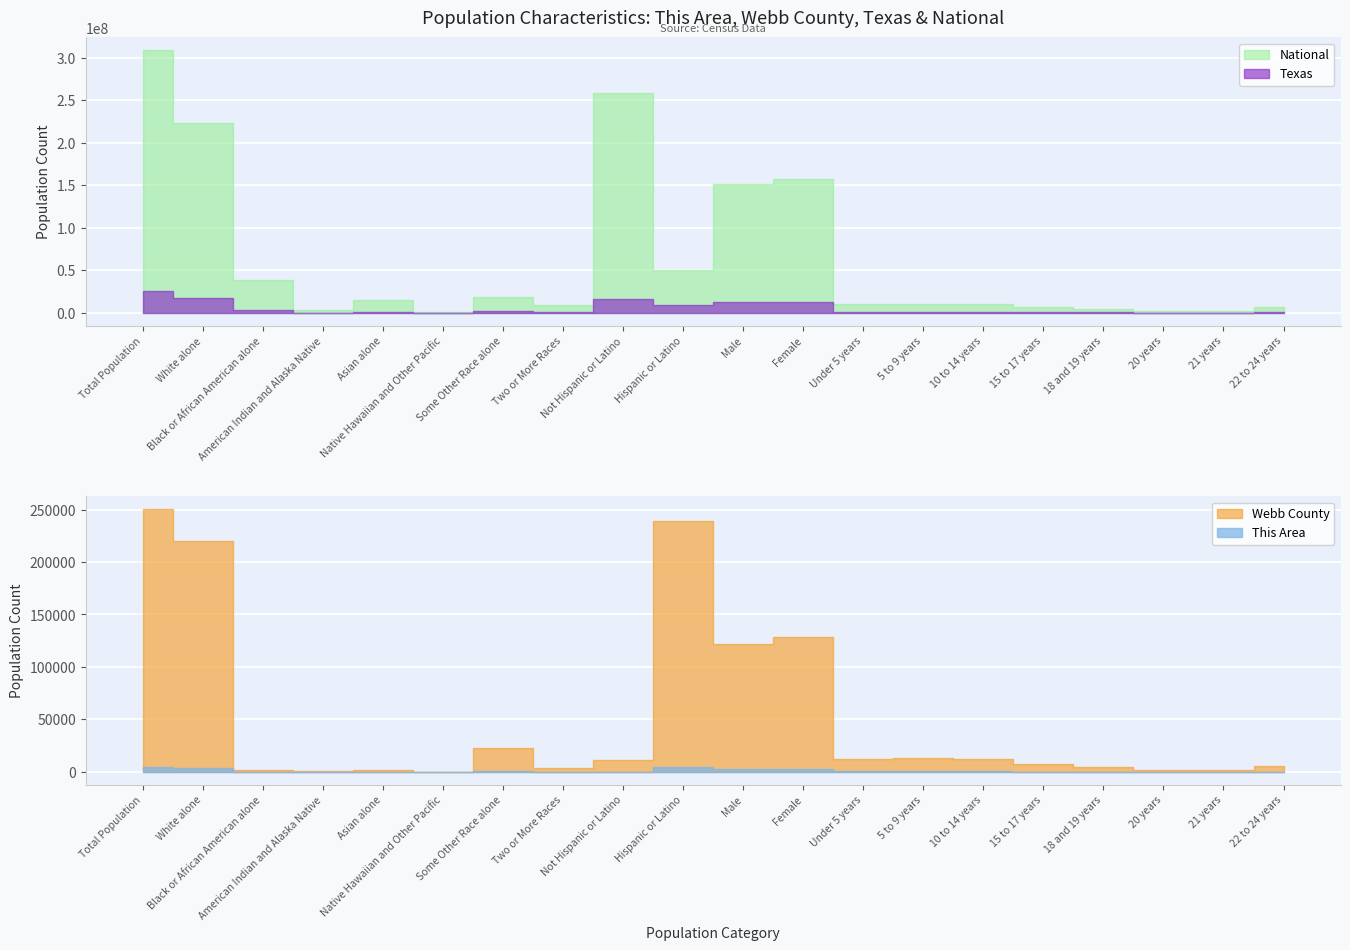

What is the difference between the maximum and minimum values in the Webb County series?

250274